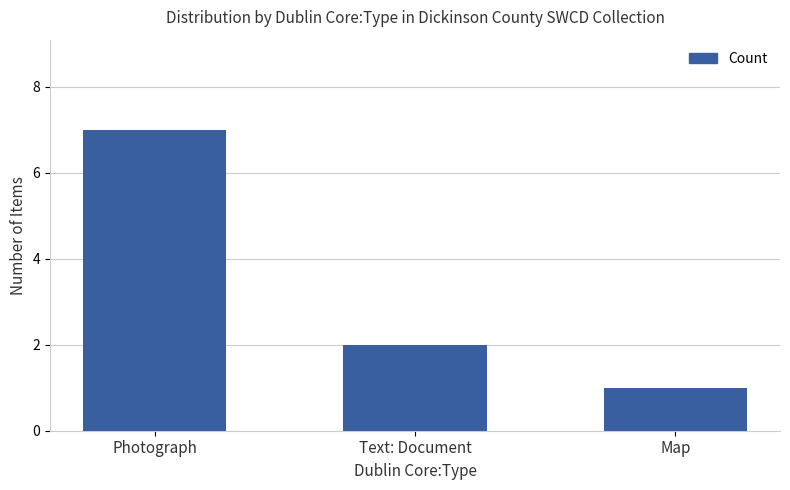

What is the sum of all values?

10